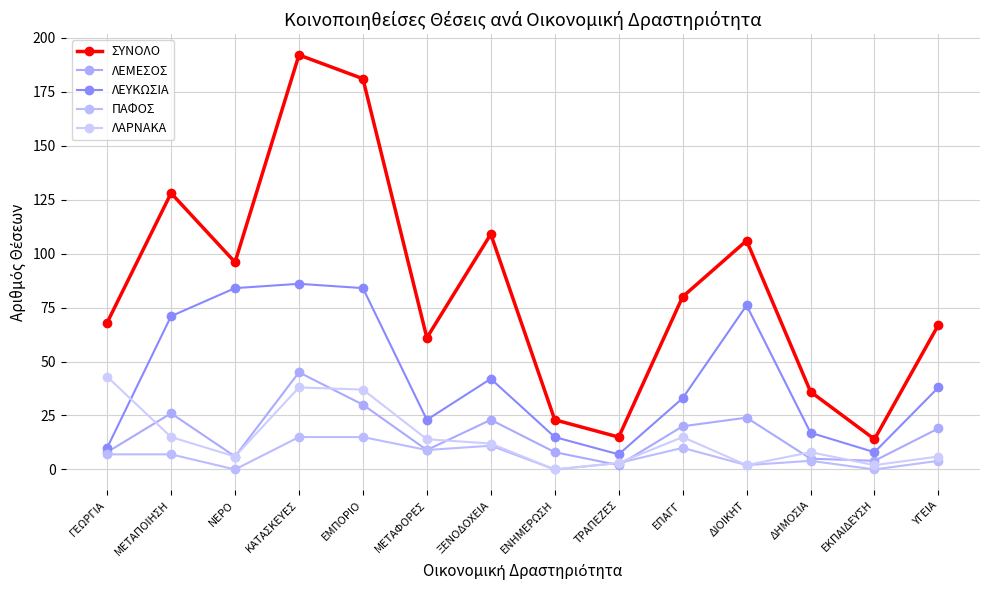

How many interior local peaks does the ΣΥΝΟΛΟ series have?

4